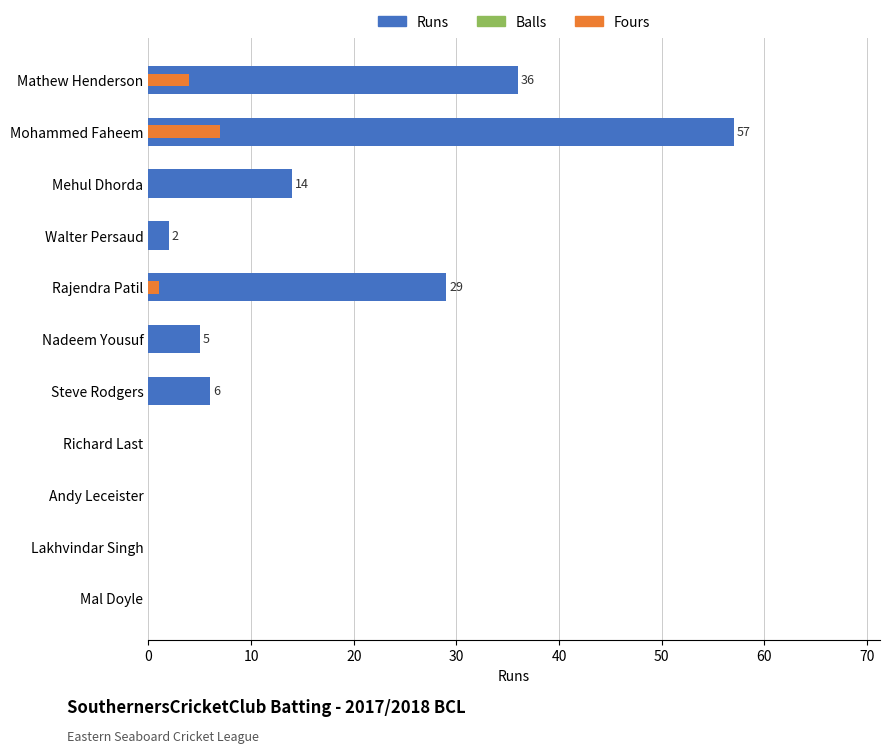

Rank the series at Mathew Henderson from highest to lowest value.

Runs, Fours